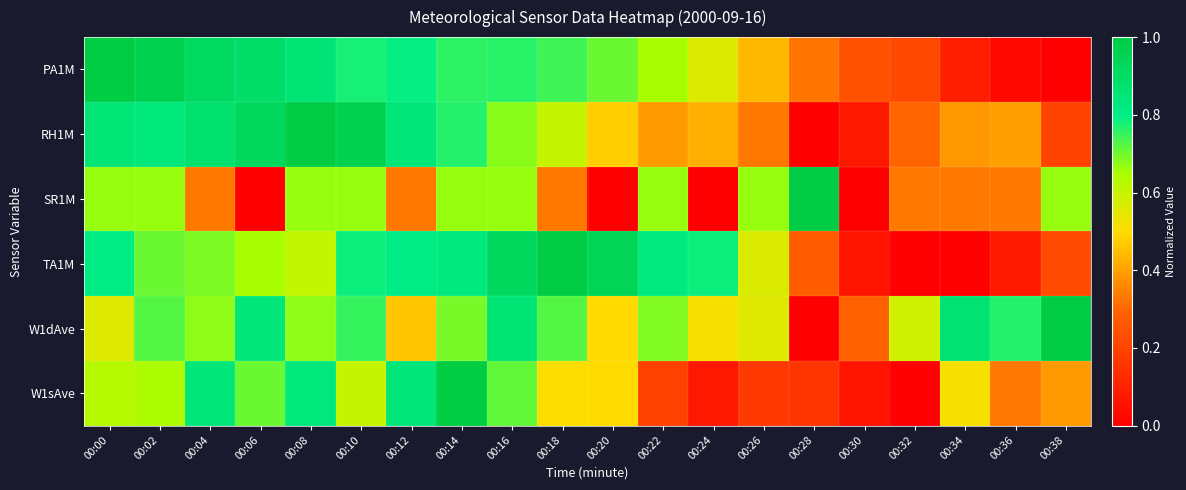

Reading left to right, list all the values displayed in this chart.

PA1M: 00:00=1.0	00:02=1.0	00:04=0.9	00:06=0.9	00:08=0.9	00:10=0.8	00:12=0.8	00:14=0.8	00:16=0.8	00:18=0.7	00:20=0.7	00:22=0.7	00:24=0.6	00:26=0.4	00:28=0.3	00:30=0.2	00:32=0.2	00:34=0.1	00:36=0.0	00:38=0.0
RH1M: 00:00=0.8	00:02=0.8	00:04=0.9	00:06=0.9	00:08=1.0	00:10=1.0	00:12=0.8	00:14=0.8	00:16=0.7	00:18=0.6	00:20=0.5	00:22=0.4	00:24=0.4	00:26=0.3	00:28=0.0	00:30=0.1	00:32=0.3	00:34=0.4	00:36=0.4	00:38=0.2
SR1M: 00:00=0.7	00:02=0.7	00:04=0.3	00:06=0.0	00:08=0.7	00:10=0.7	00:12=0.3	00:14=0.7	00:16=0.7	00:18=0.3	00:20=0.0	00:22=0.7	00:24=0.0	00:26=0.7	00:28=1.0	00:30=0.0	00:32=0.3	00:34=0.3	00:36=0.3	00:38=0.7
TA1M: 00:00=0.8	00:02=0.7	00:04=0.7	00:06=0.6	00:08=0.6	00:10=0.8	00:12=0.8	00:14=0.8	00:16=0.9	00:18=1.0	00:20=0.9	00:22=0.8	00:24=0.8	00:26=0.6	00:28=0.3	00:30=0.1	00:32=0.0	00:34=0.0	00:36=0.1	00:38=0.2
W1dAve: 00:00=0.6	00:02=0.7	00:04=0.7	00:06=0.8	00:08=0.7	00:10=0.8	00:12=0.5	00:14=0.7	00:16=0.9	00:18=0.7	00:20=0.5	00:22=0.7	00:24=0.5	00:26=0.6	00:28=0.0	00:30=0.3	00:32=0.6	00:34=0.9	00:36=0.8	00:38=1.0
W1sAve: 00:00=0.6	00:02=0.6	00:04=0.8	00:06=0.7	00:08=0.8	00:10=0.6	00:12=0.8	00:14=1.0	00:16=0.7	00:18=0.5	00:20=0.5	00:22=0.2	00:24=0.1	00:26=0.2	00:28=0.2	00:30=0.1	00:32=0.0	00:34=0.5	00:36=0.3	00:38=0.4